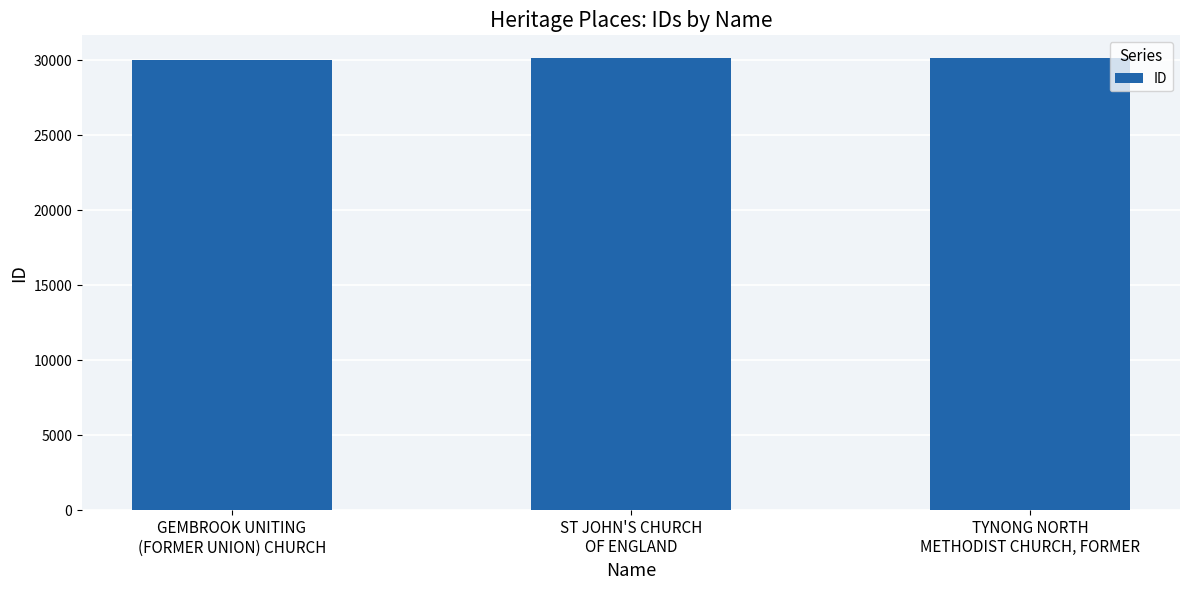

Does the chart contain any negative values?

No